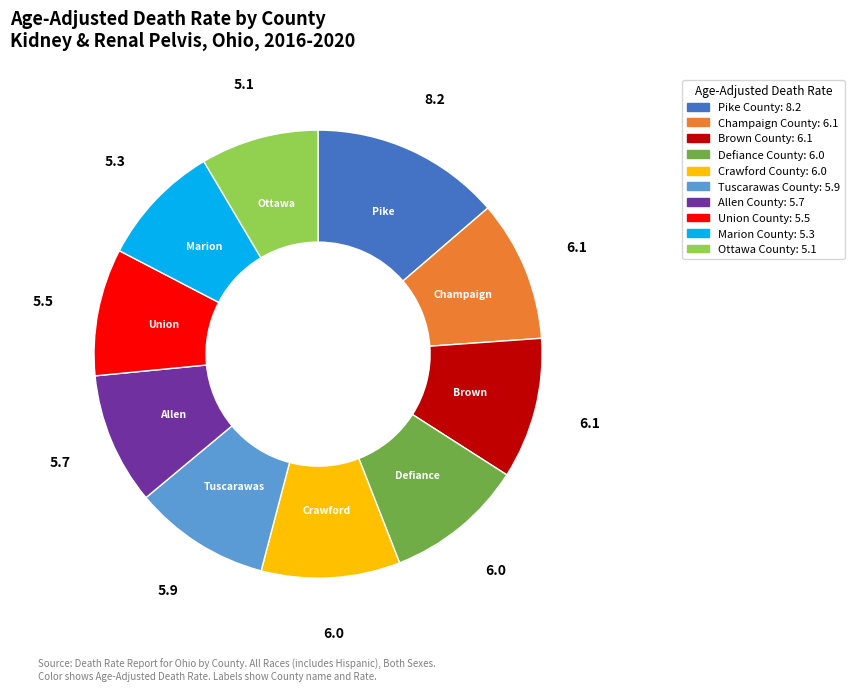

The Champaign County slice represents 10% of the pie. True or false?

True